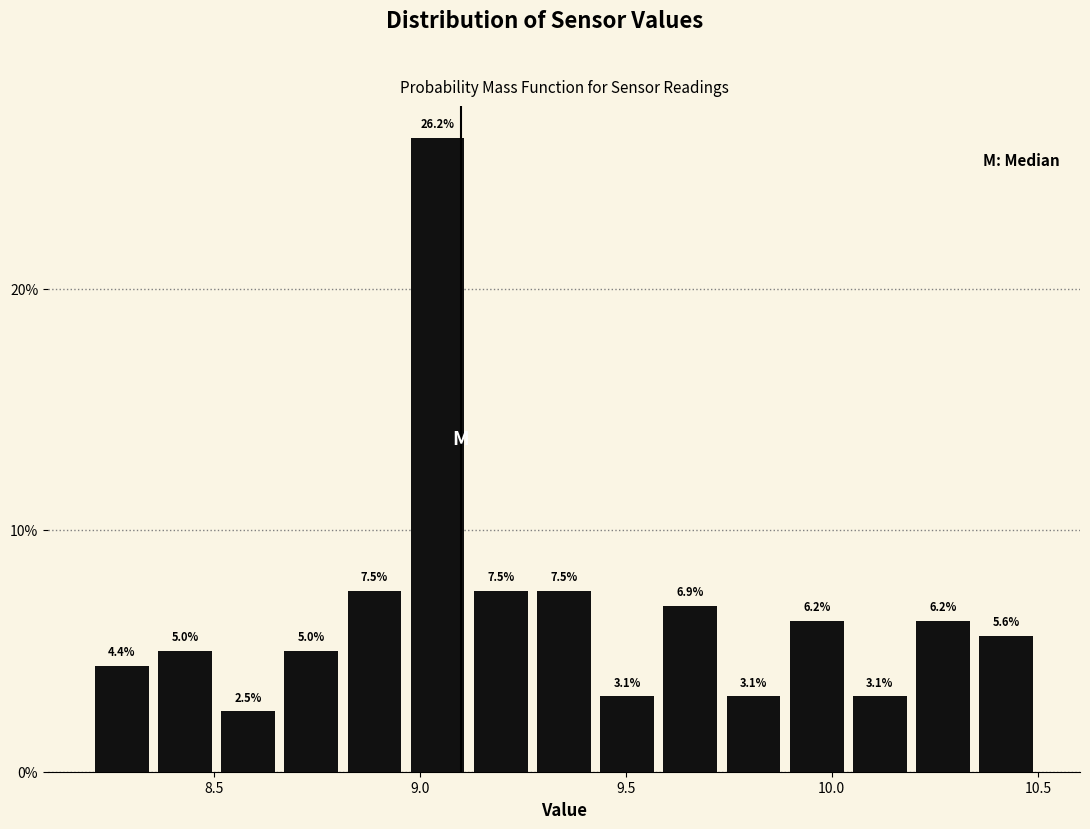

Read against the x-axis, roughly where is the centre of the tallest bar?

9.05